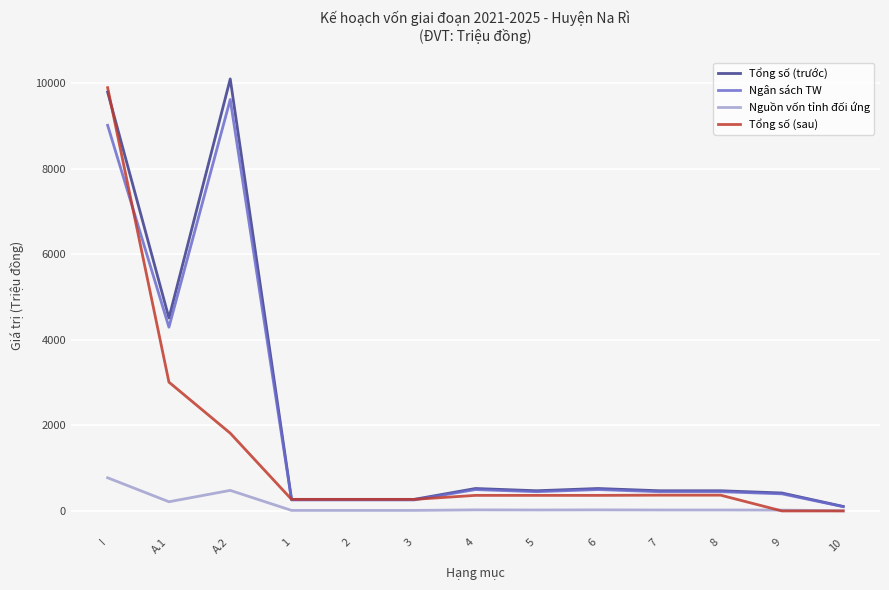

What are all the series names shown in the legend?

Tổng số (trước), Ngân sách TW, Nguồn vốn tỉnh đối ứng, Tổng số (sau)